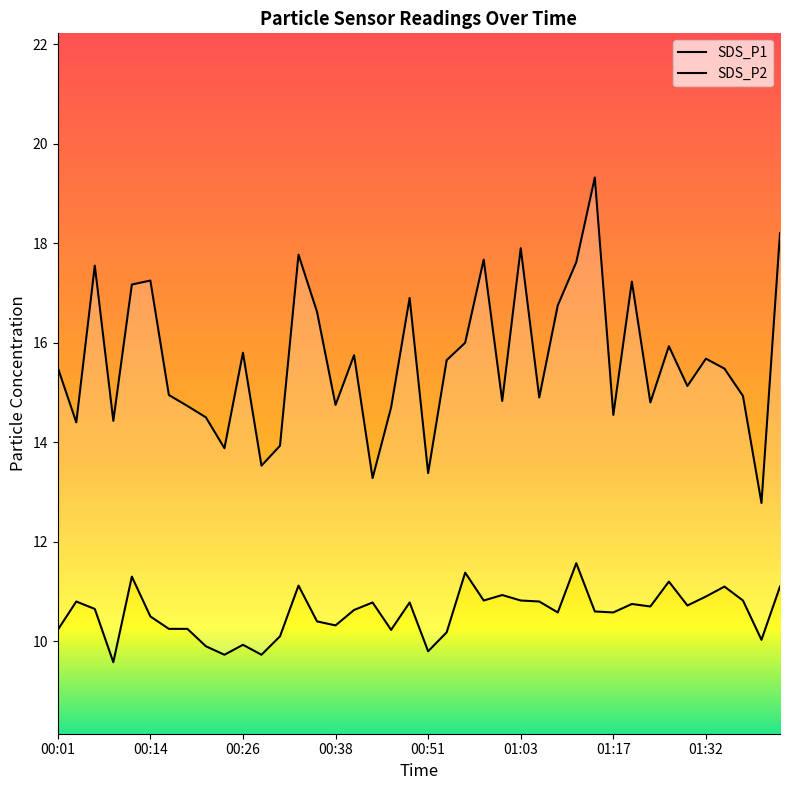

Where is the first local maximum for SDS_P2?

00:04